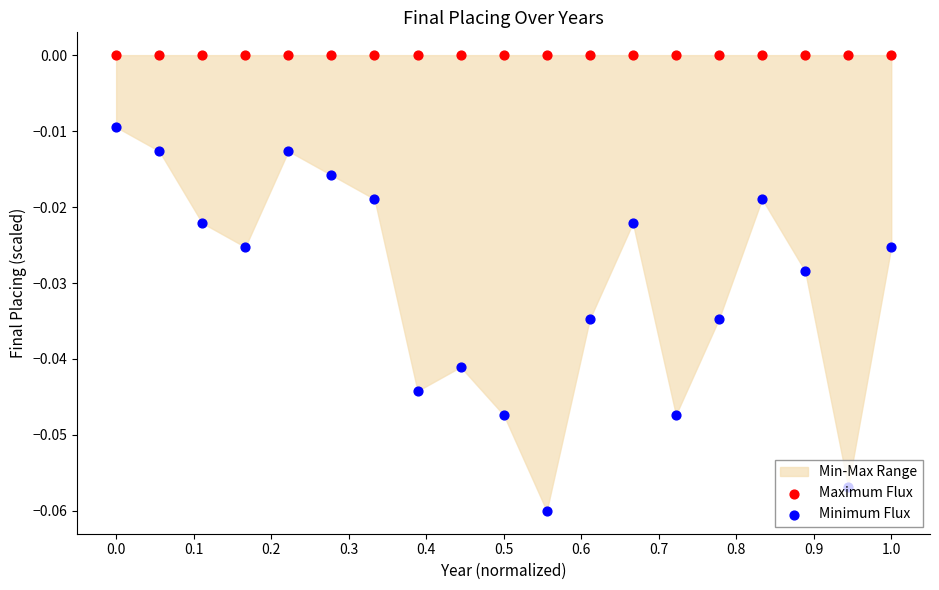

Which series reaches the minimum Y coordinate?

Minimum Flux